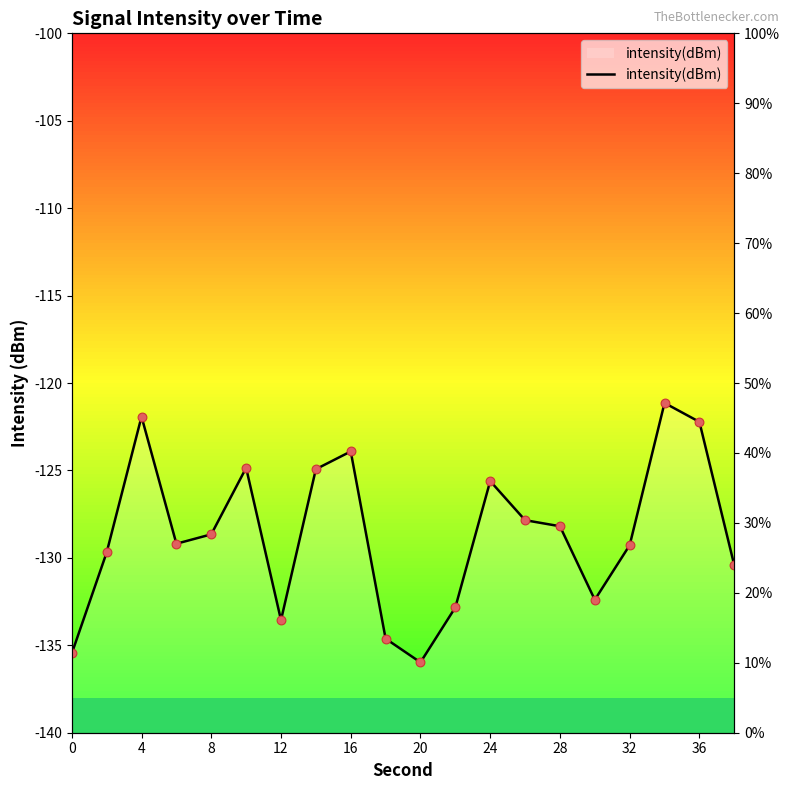

Between 20 and 4, which is larger?

4